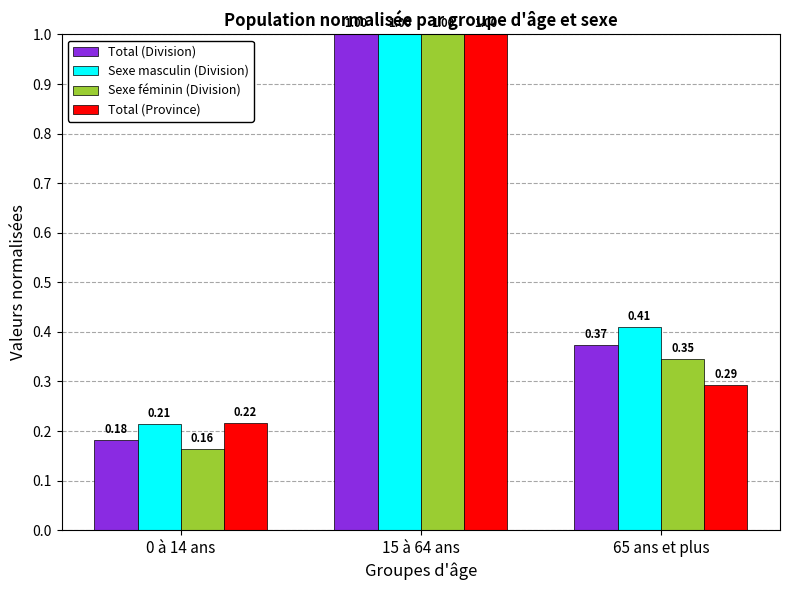

What is the maximum value for Total (Province)?

1.0